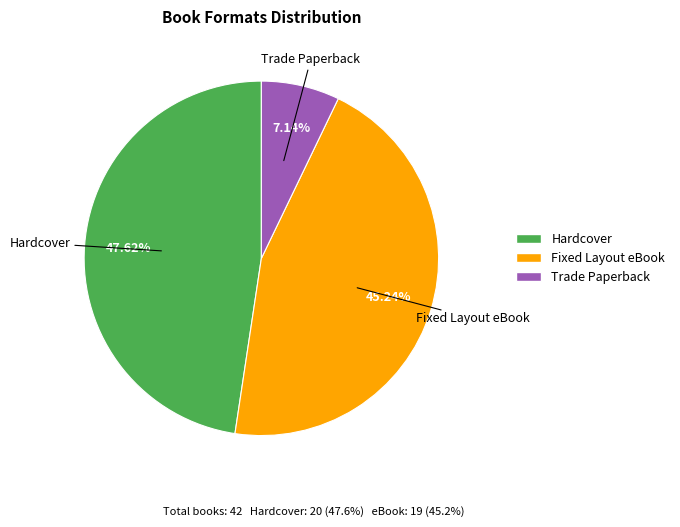

Rank the categories by value from highest to lowest.

Hardcover, Fixed Layout eBook, Trade Paperback